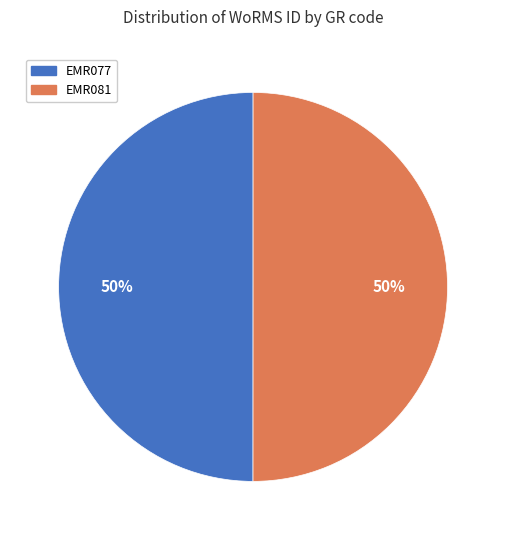

Count the number of slices in the pie.

2